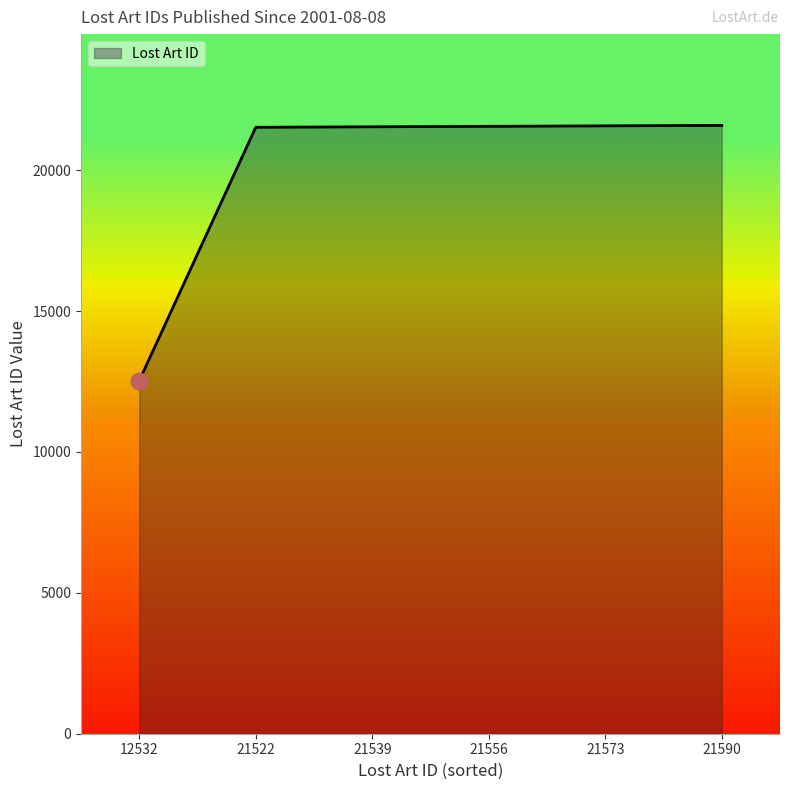

What is the ratio of the value at 12532 to the value at 21590?

0.6